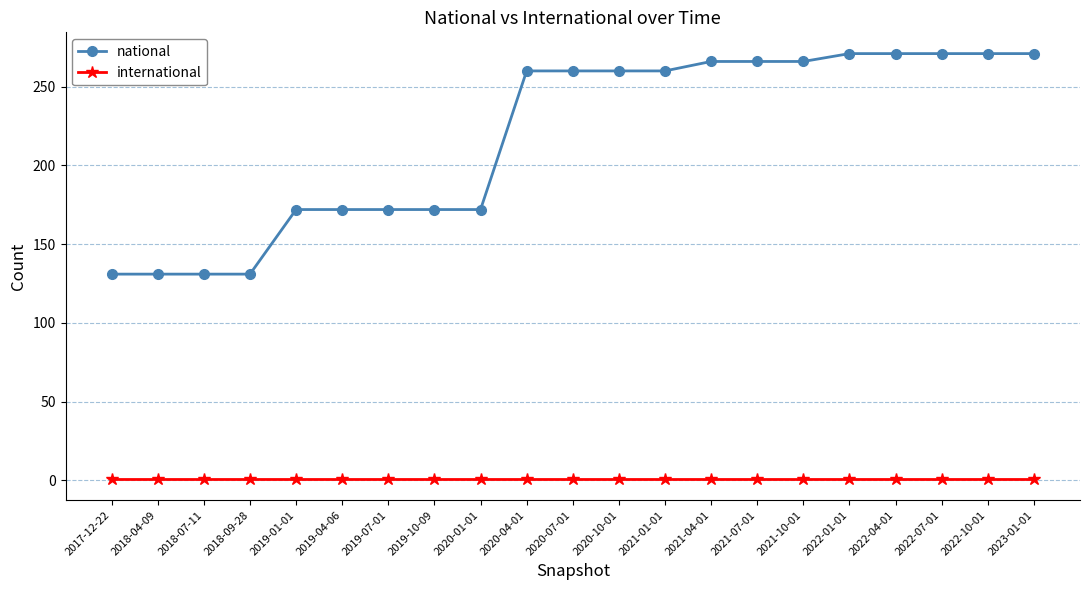

What is the lowest value of the national series?

131